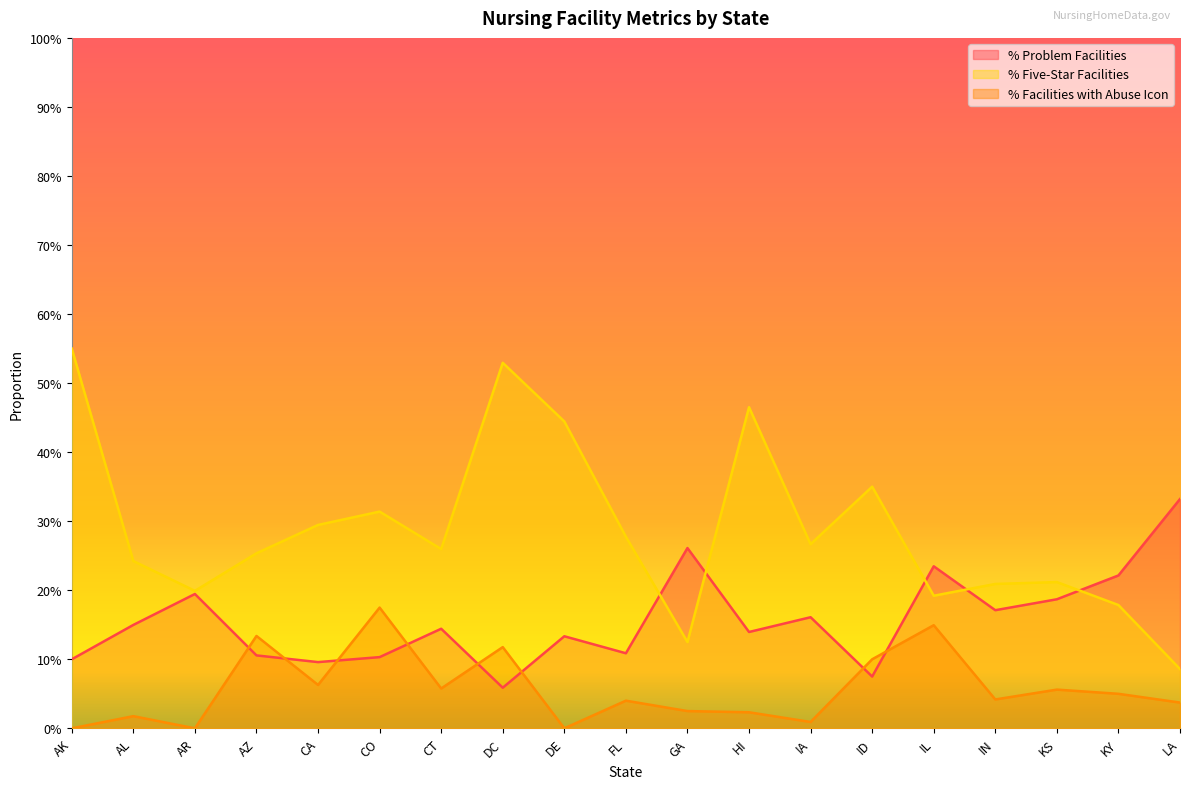

What are all the series names shown in the legend?

% Problem Facilities, % Five-Star Facilities, % Facilities with Abuse Icon